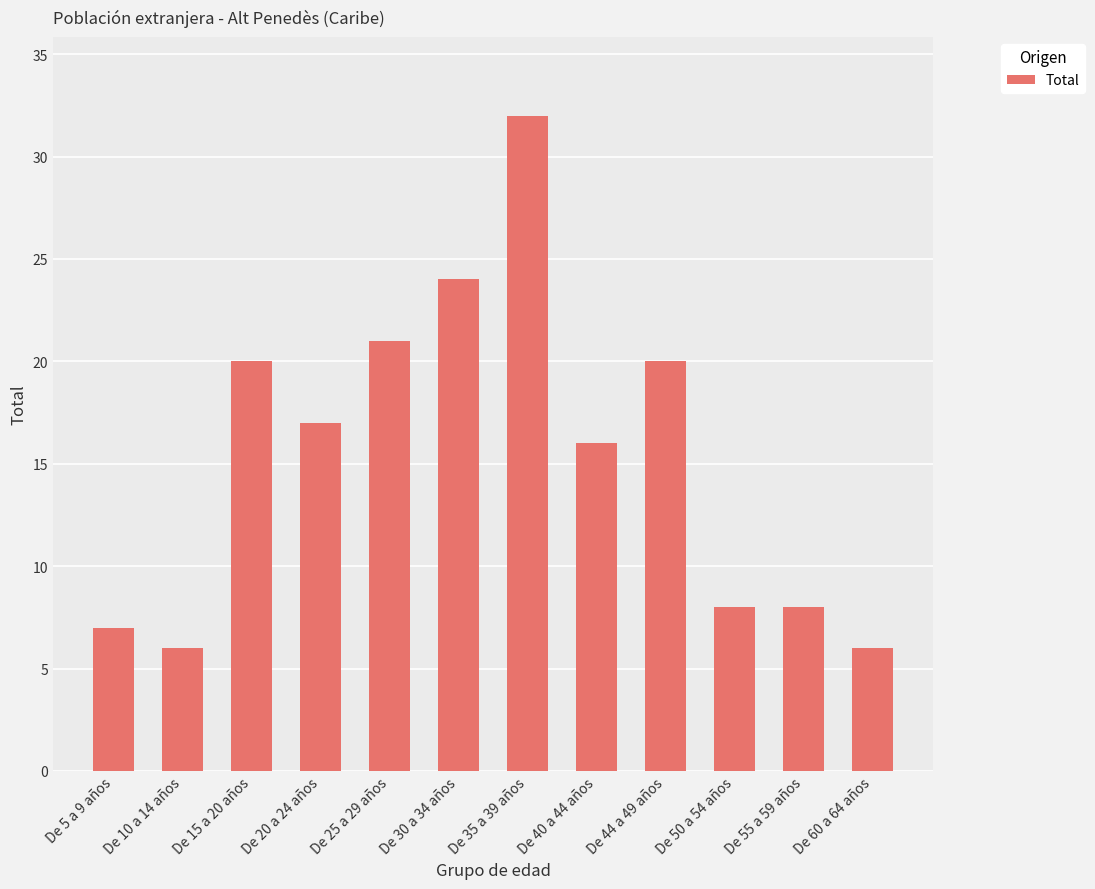

Reading left to right, transcribe all the data shown in this chart.

De 5 a 9 años=7	De 10 a 14 años=6	De 15 a 20 años=20	De 20 a 24 años=17	De 25 a 29 años=21	De 30 a 34 años=24	De 35 a 39 años=32	De 40 a 44 años=16	De 44 a 49 años=20	De 50 a 54 años=8	De 55 a 59 años=8	De 60 a 64 años=6